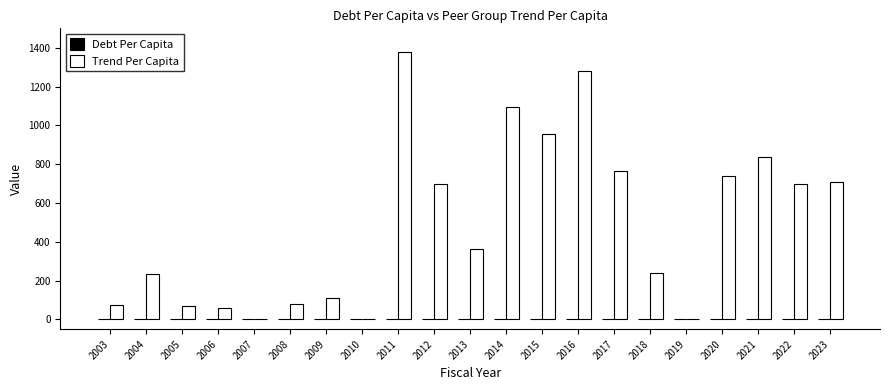

How many series are shown in this chart?

1